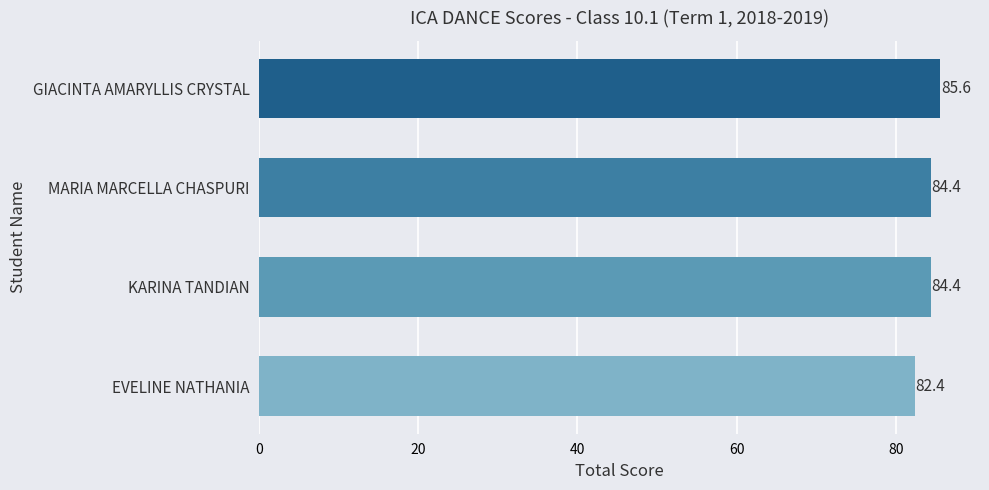

The value at KARINA TANDIAN is 115.9. True or false?

False